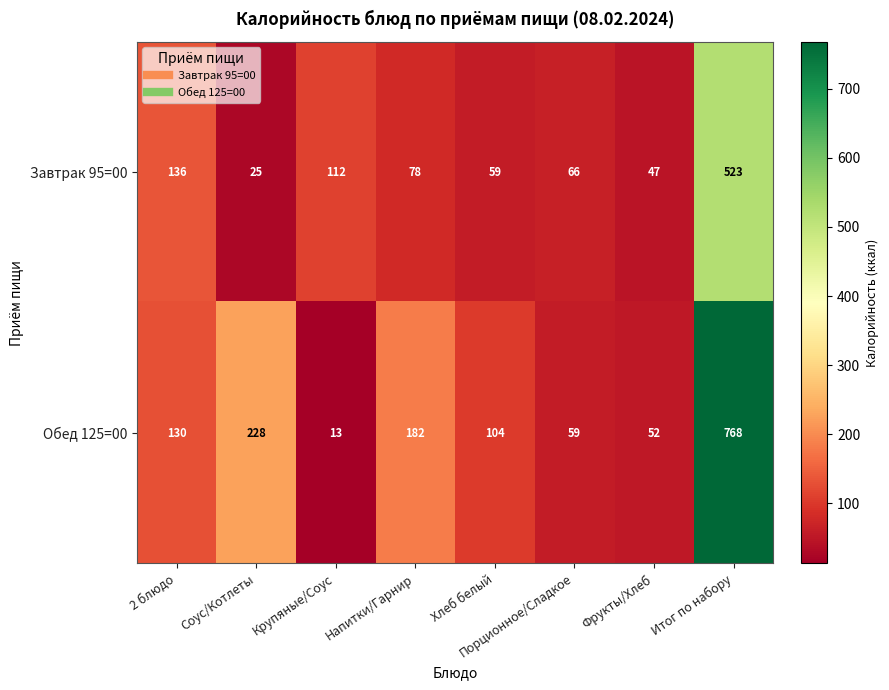

Where is Обед 125=00 nearest to the value 390?

Соус/Котлеты